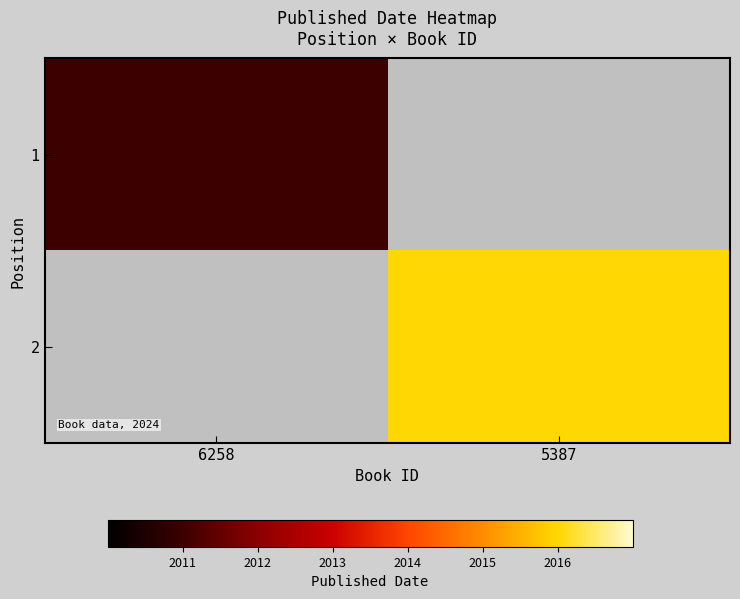

How many values in 1 are above zero?

1